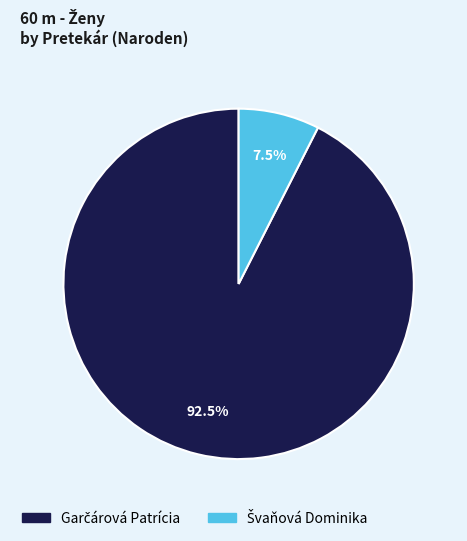

Is there a majority slice in this chart?

Yes